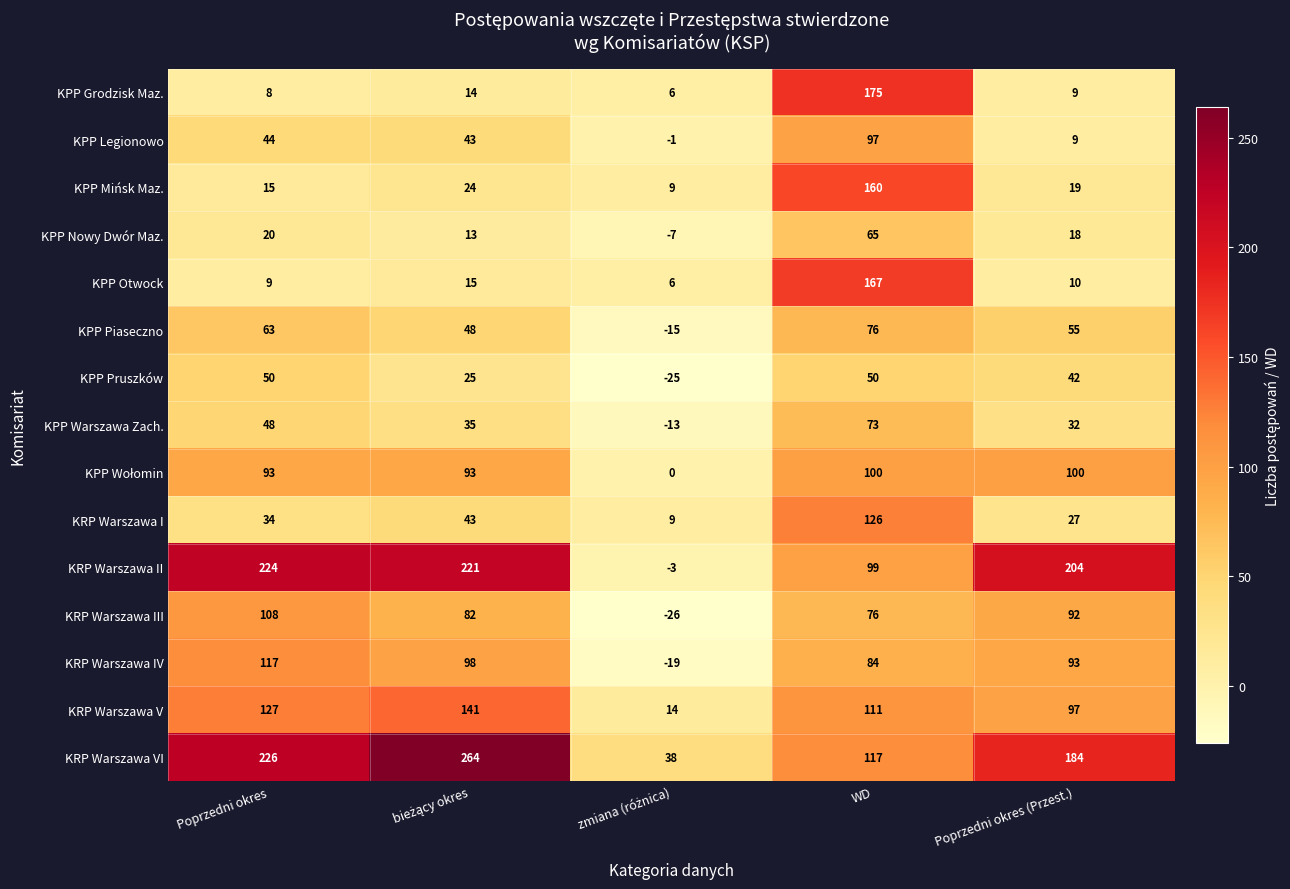

Which series has the largest total across all categories?

KRP Warszawa VI